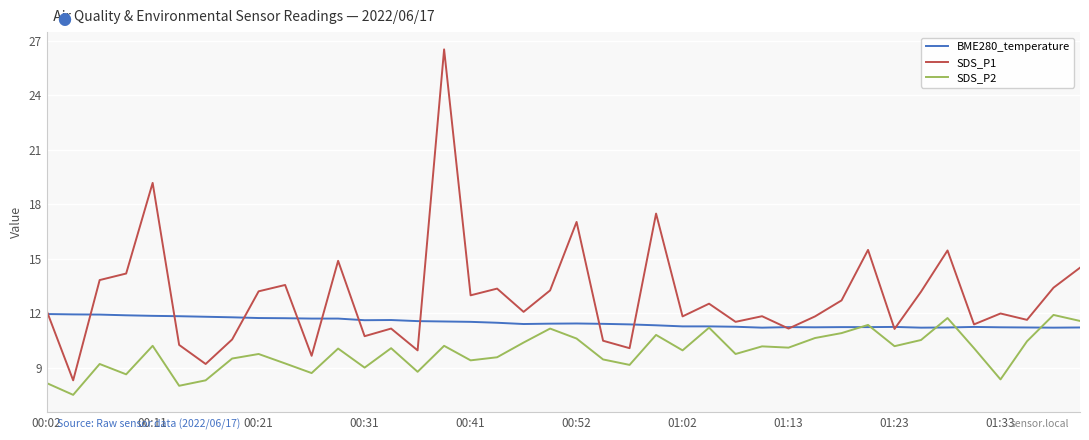

Which series has the widest spread of values?

SDS_P1